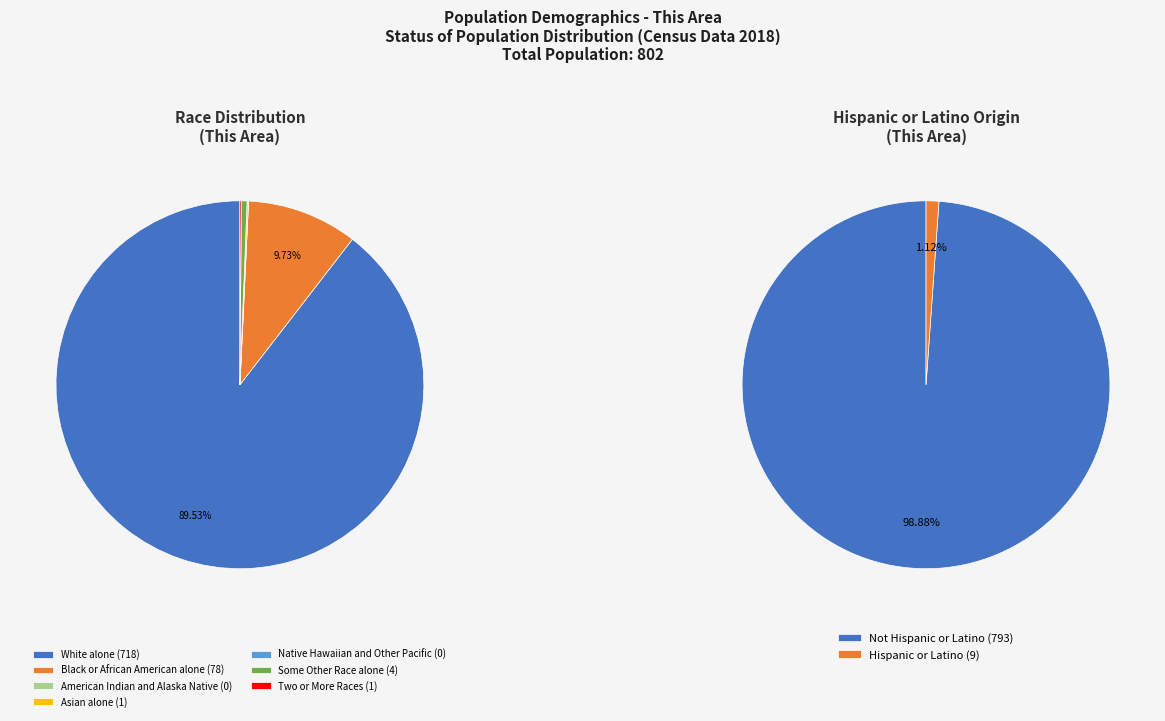

Combined, do White alone and Native Hawaiian and Other Pacific account for over 50%?

Yes